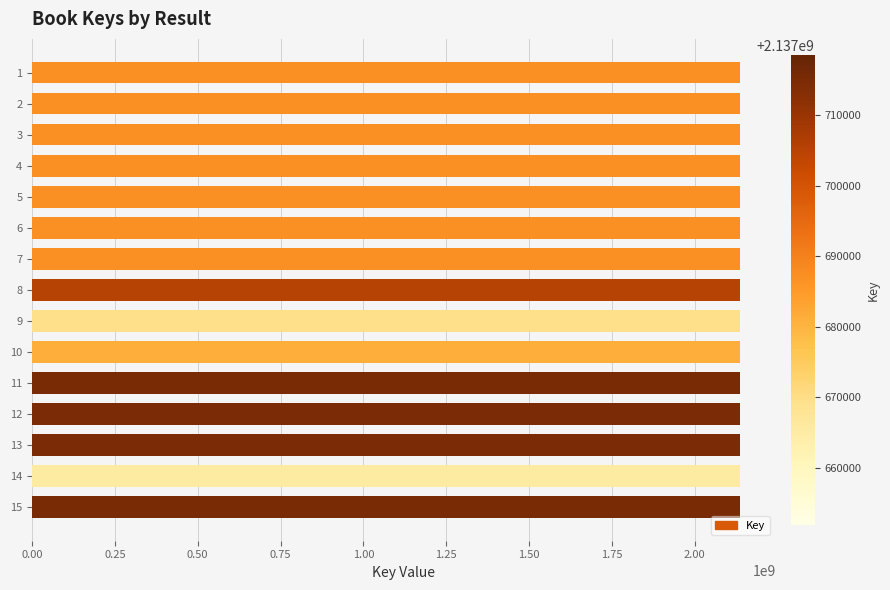

Is it true that the value at 9 is 2137657538?

True